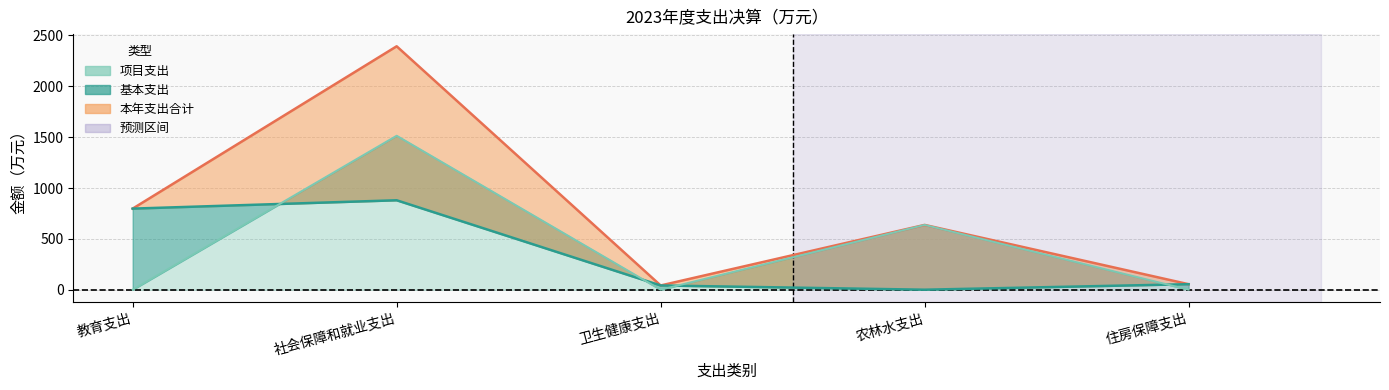

How many interior local valleys does the 基本支出 series have?

1